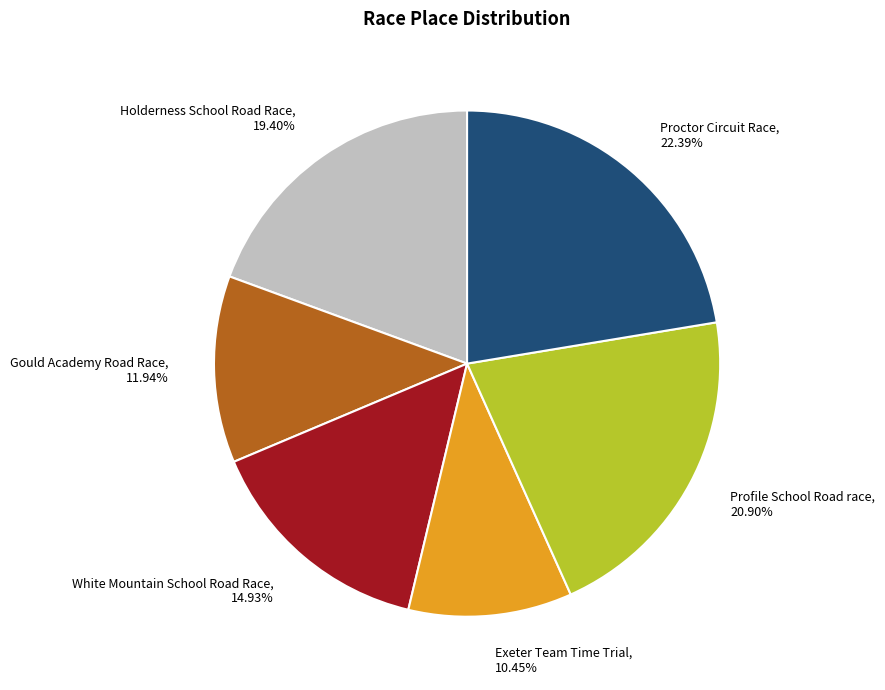

Which slice is the smallest?

Exeter Team Time Trial